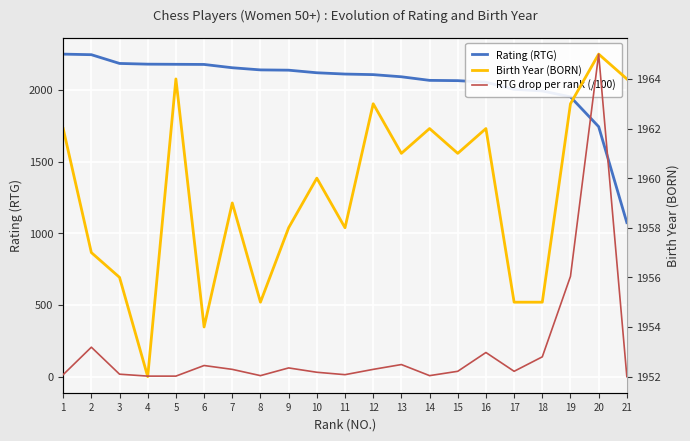

Which series ends up on top after the final intersection of Birth Year (BORN) and Rating (RTG)?

Birth Year (BORN)